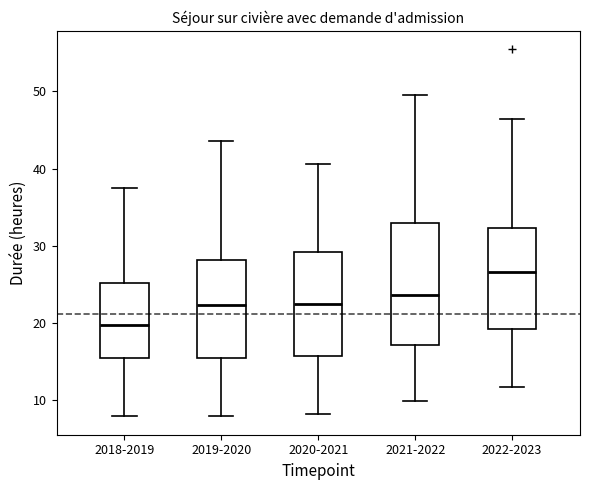

Which box has the highest median line?

2022-2023